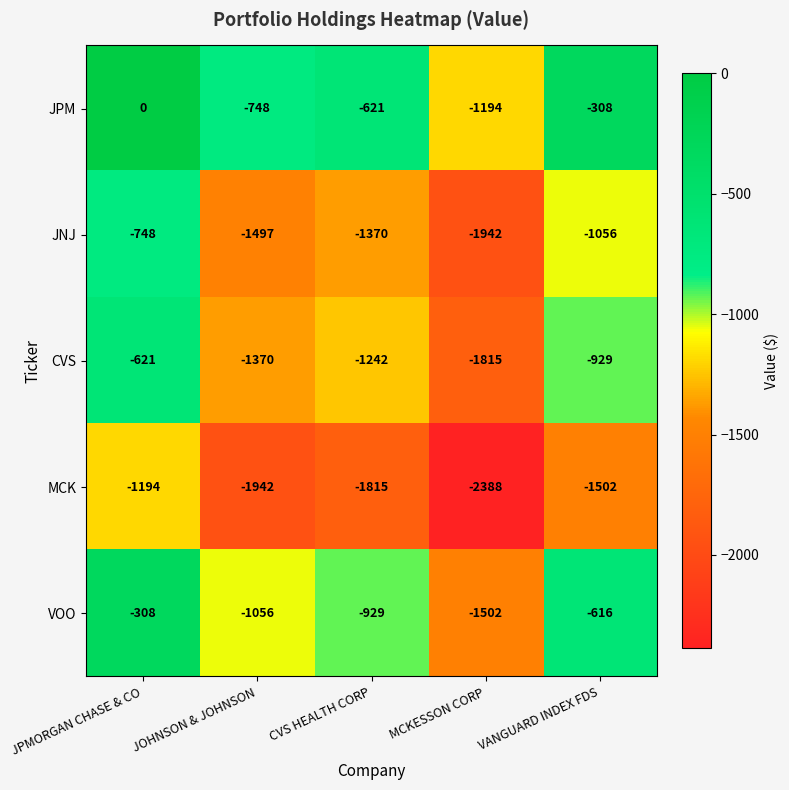

What is the total value across all series at CVS HEALTH CORP?

-5977